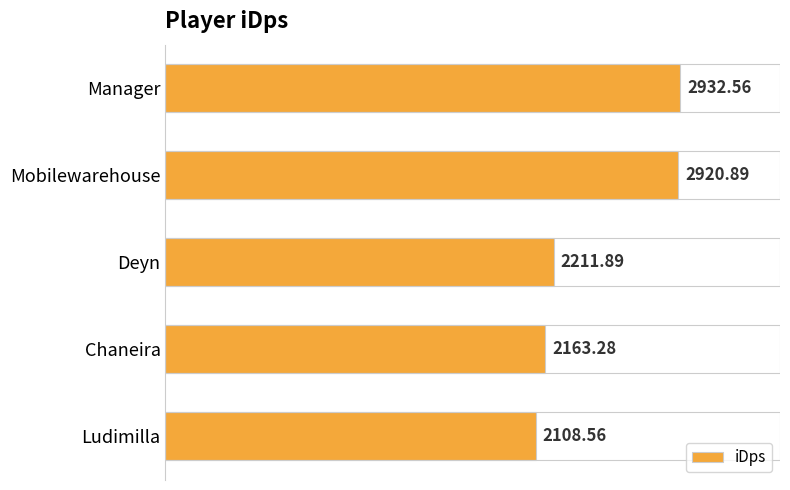

Between Mobilewarehouse and Deyn, which is larger?

Mobilewarehouse